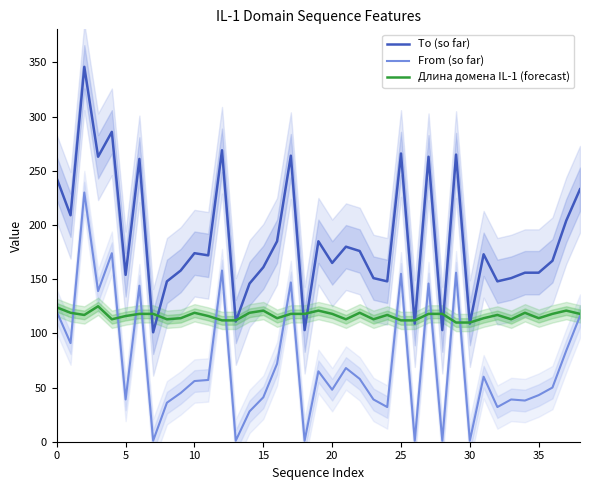

True or false: Длина домена IL-1 (forecast) has a value of 35 at 19.

False